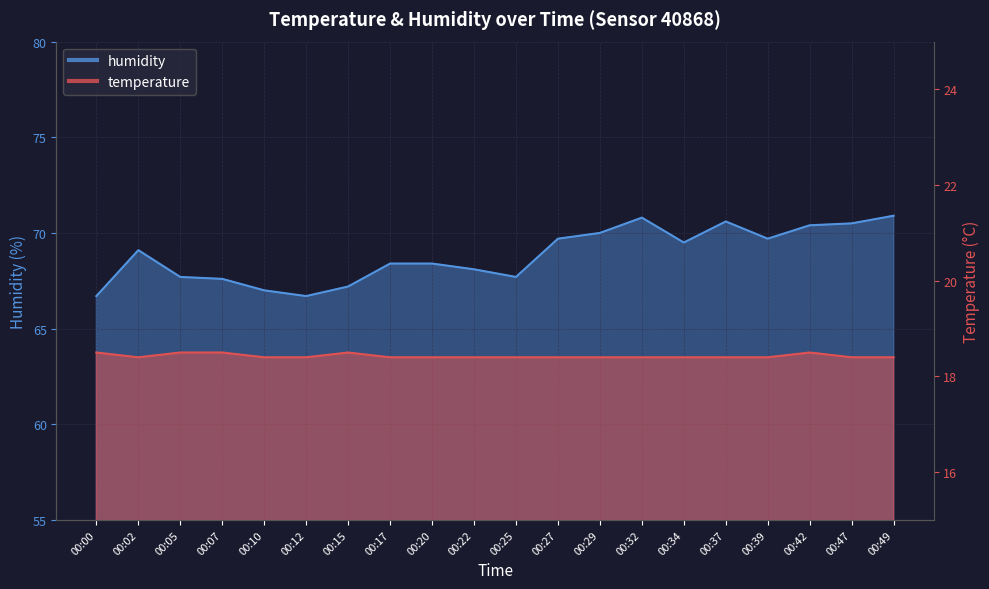

In temperature, how many points are higher than both neighbors (excluding endpoints)?

2